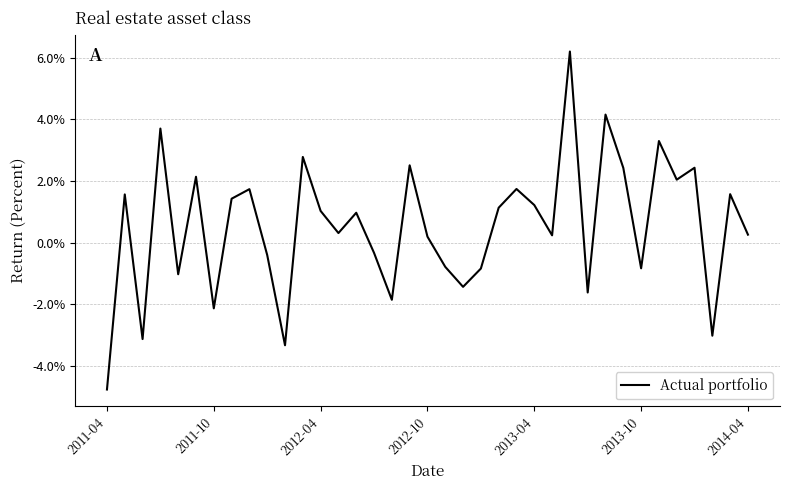

Does the chart have visible grid lines?

Yes